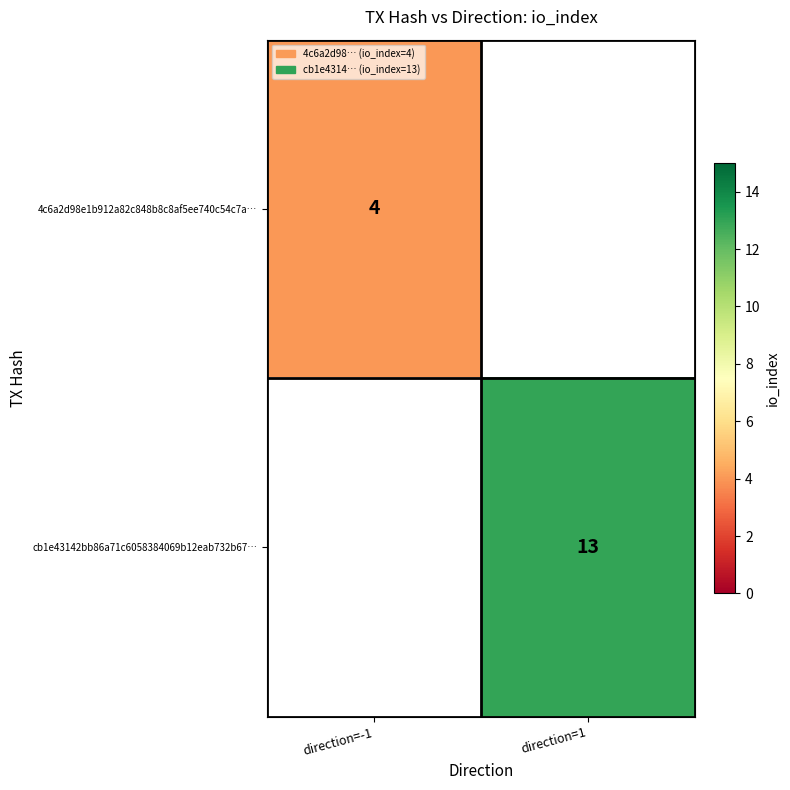

Is it true that 4c6a2d98e1b912a82c848b8c8af5ee740c54c7a… equals 6 at direction=-1?

False